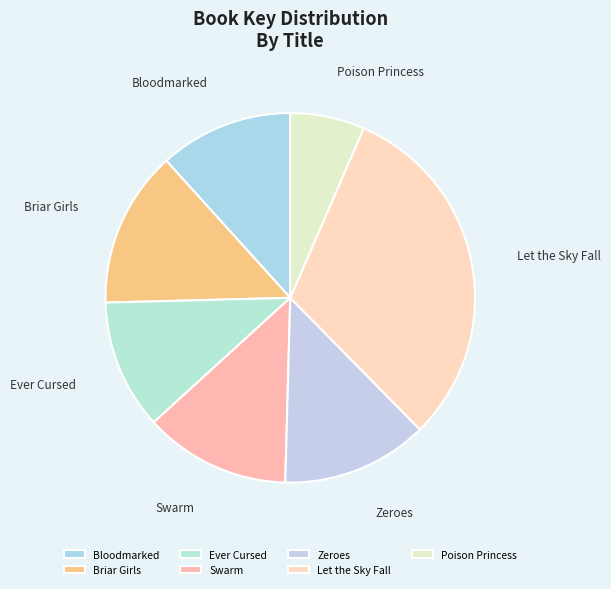

Approximately how many times larger is the value at Zeroes compared to Let the Sky Fall?

0.4